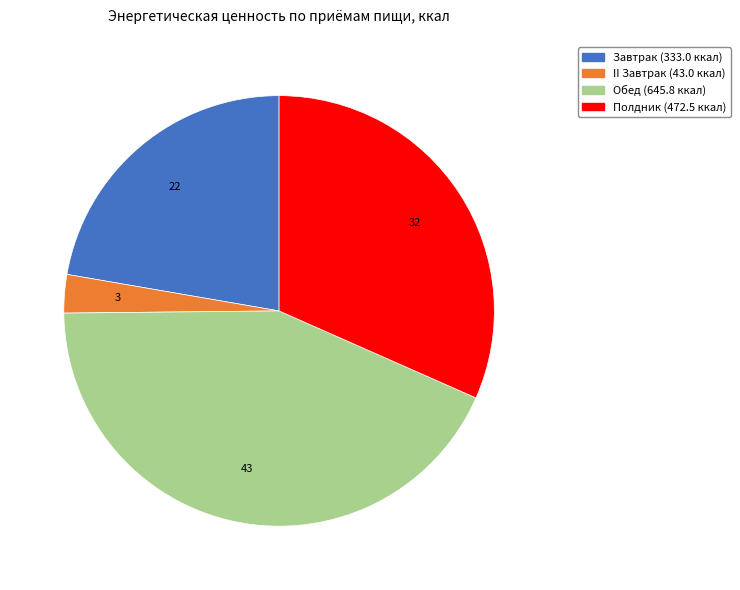

What is the ratio of the value at Обед to the value at Полдник?

1.4